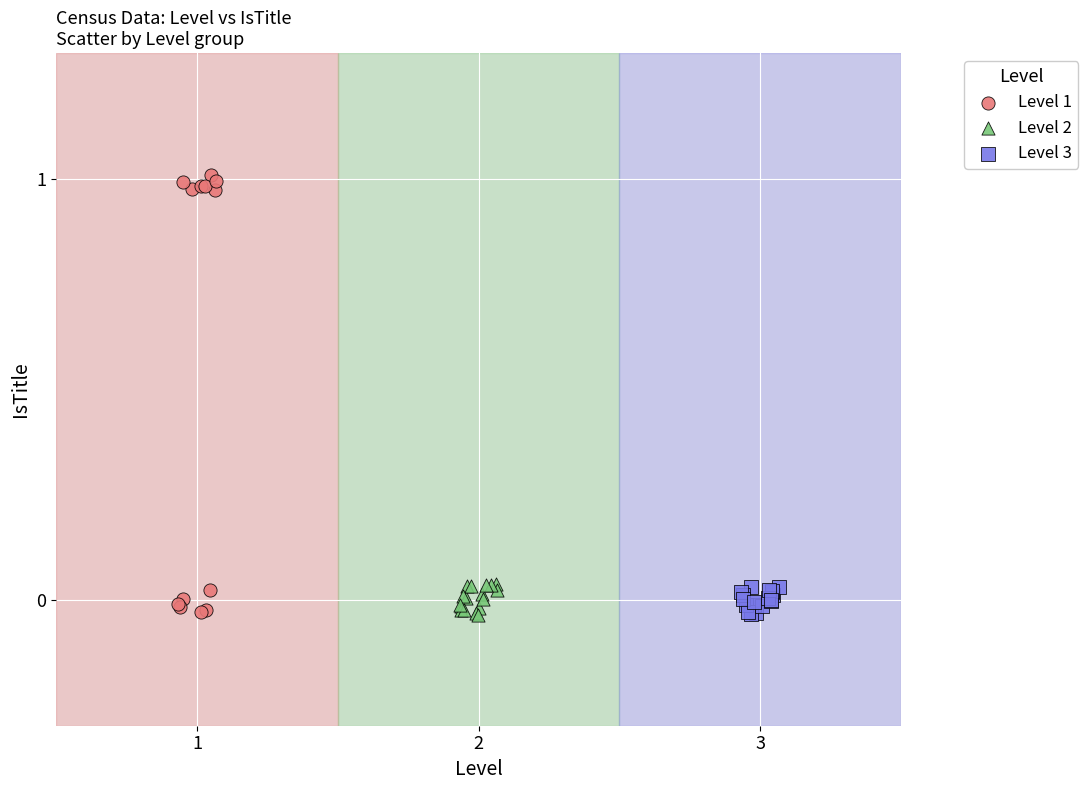

What are all the series names shown in the legend?

Level 1, Level 2, Level 3